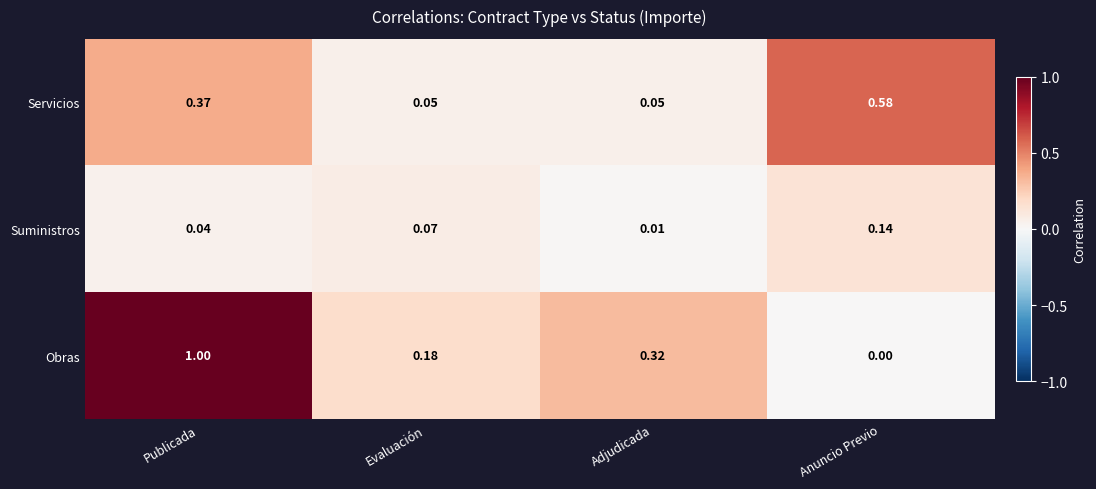

Which category has the highest value across all series?

Publicada